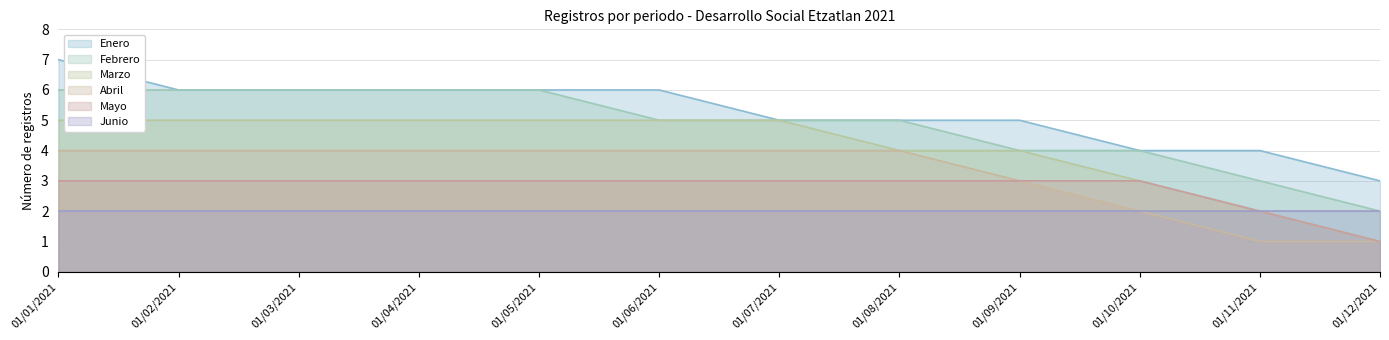

True or false: Junio and Enero intersect in this chart.

False